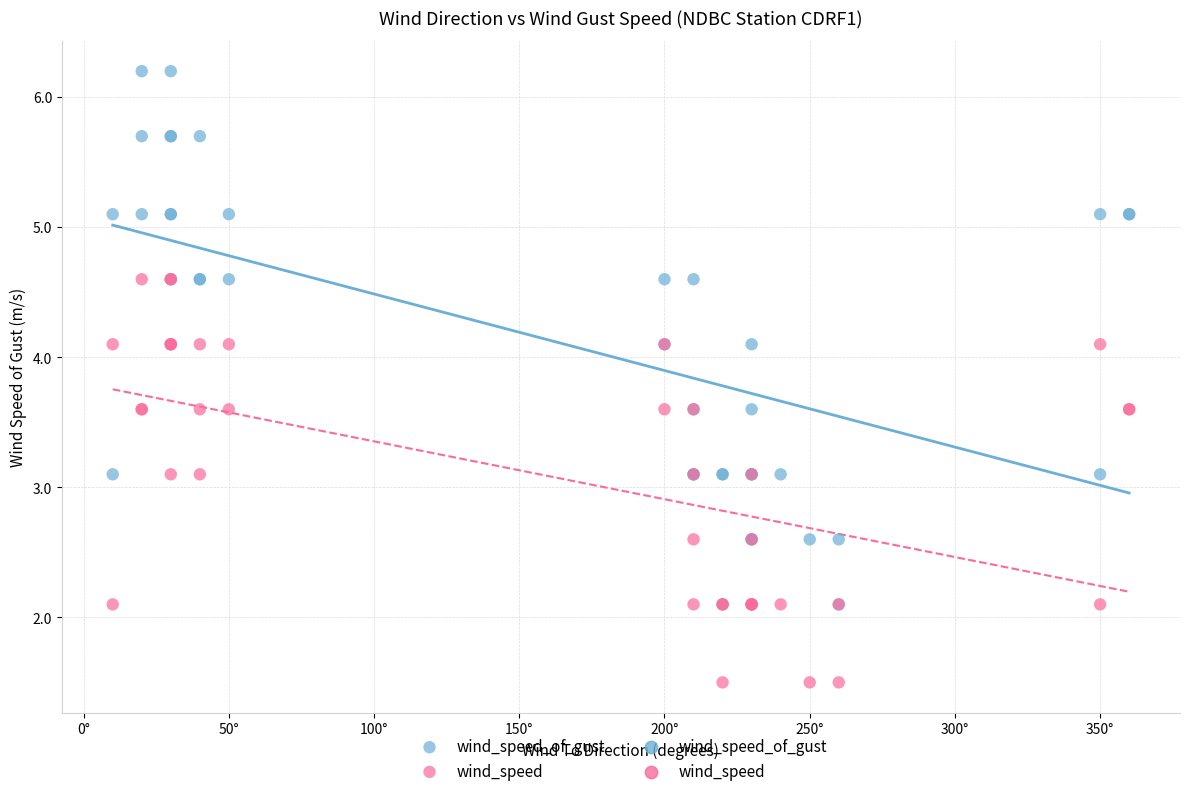

Which series reaches the minimum Y coordinate?

wind_speed